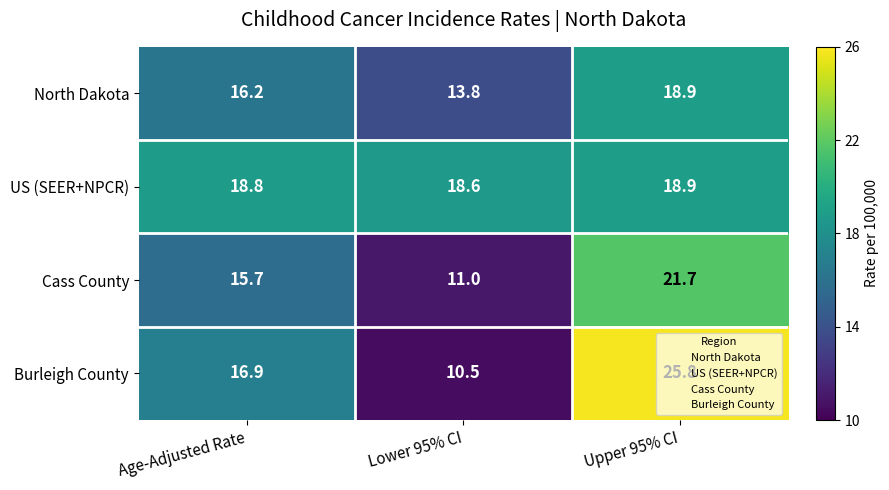

Where is US (SEER+NPCR) nearest to the value 18?

Lower 95% CI